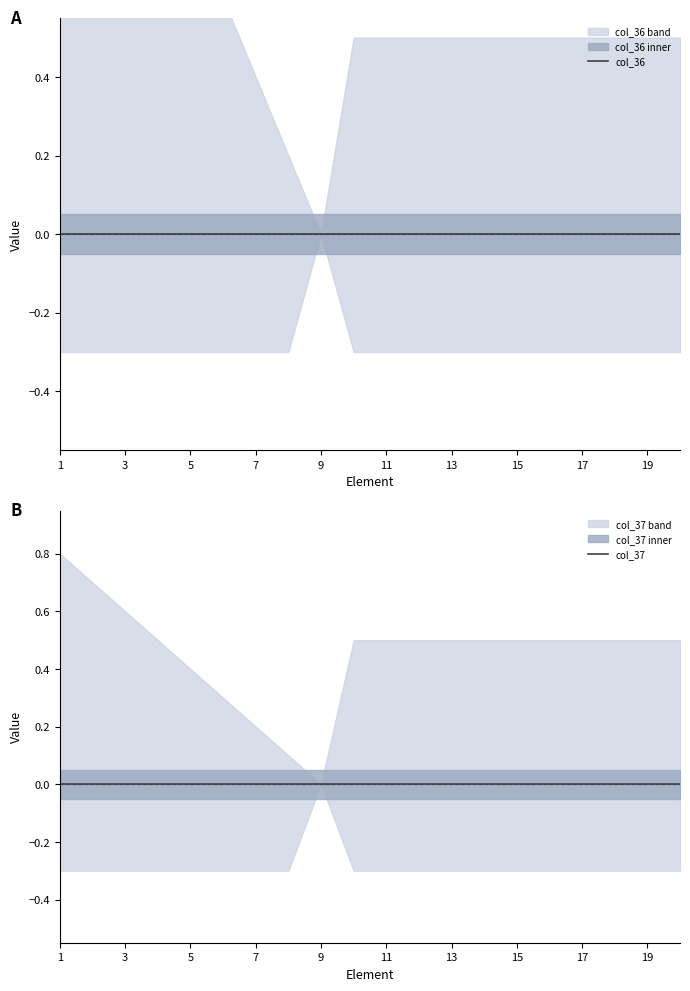

Rank the series by their maximum value, from lowest to highest.

col_36, col_37, lower_col_36, lower_col_37, upper_col_36, upper_col_37